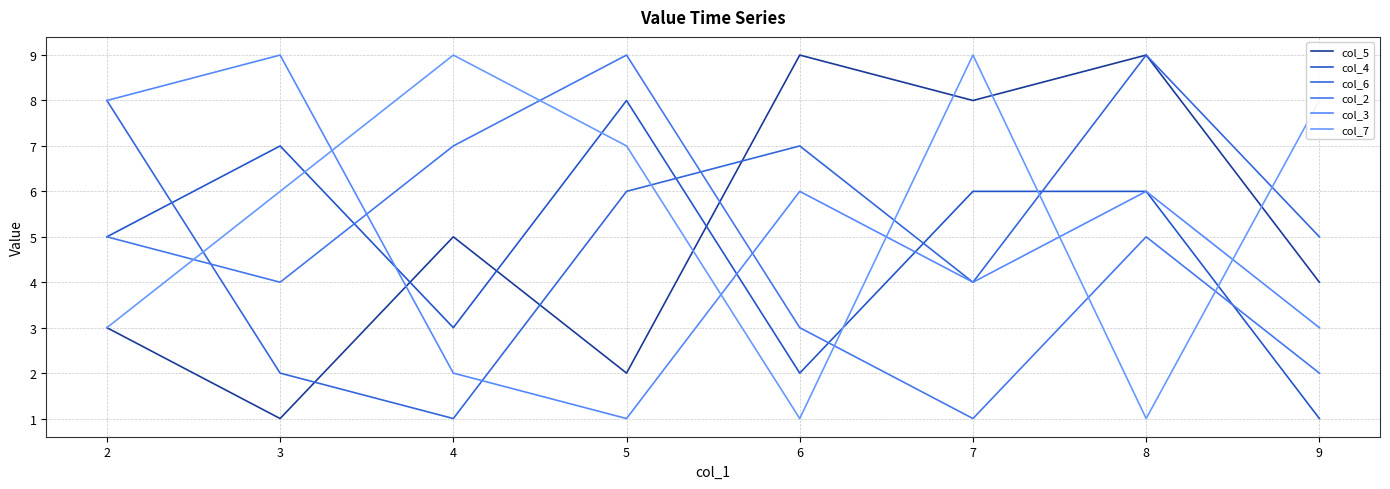

In col_2, how many points are higher than both neighbors (excluding endpoints)?

2